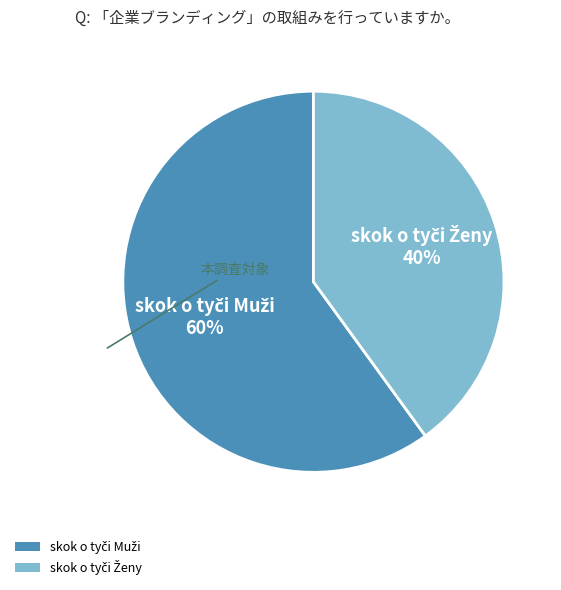

Is there any slice that represents more than half of the pie?

Yes